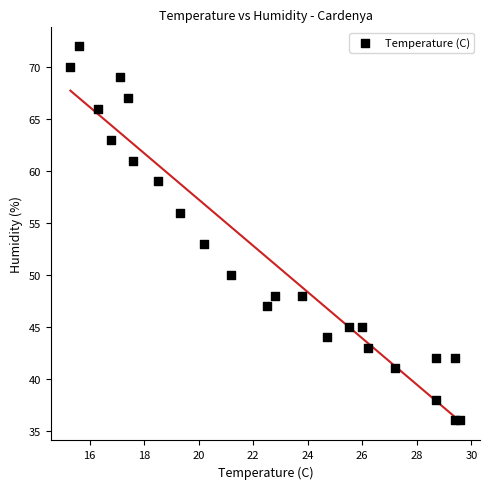

What is the range of Y values (max minus min)?

36